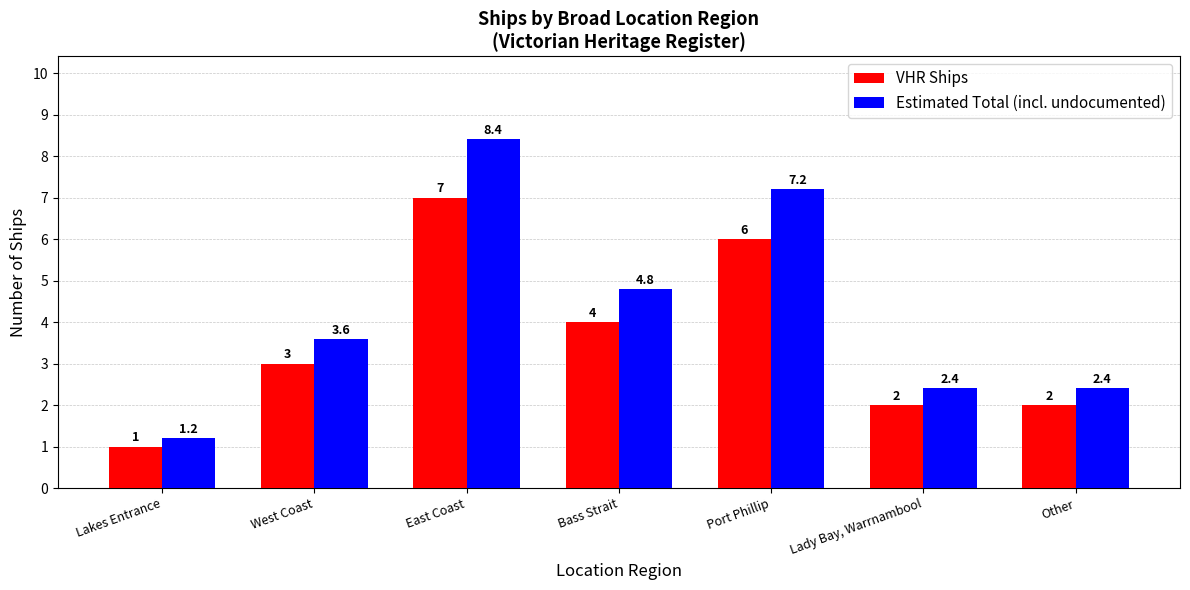

The value of Estimated Total (incl. undocumented) at Lakes Entrance is 0.7. True or false?

False